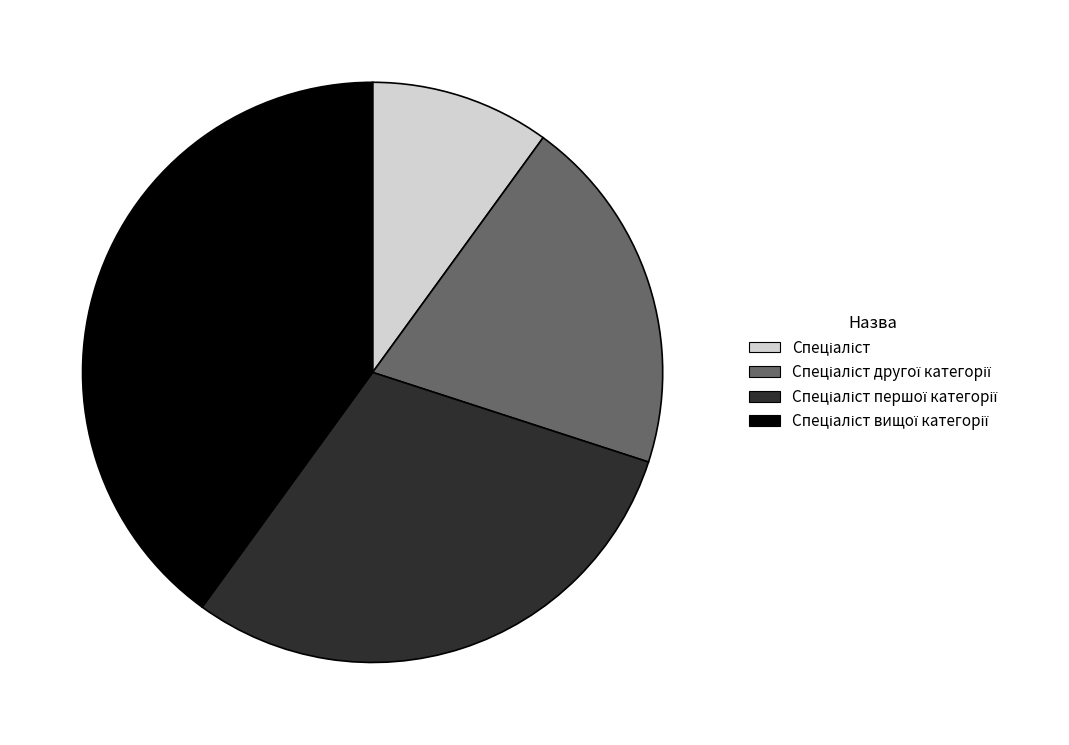

Is there any slice that represents more than half of the pie?

No